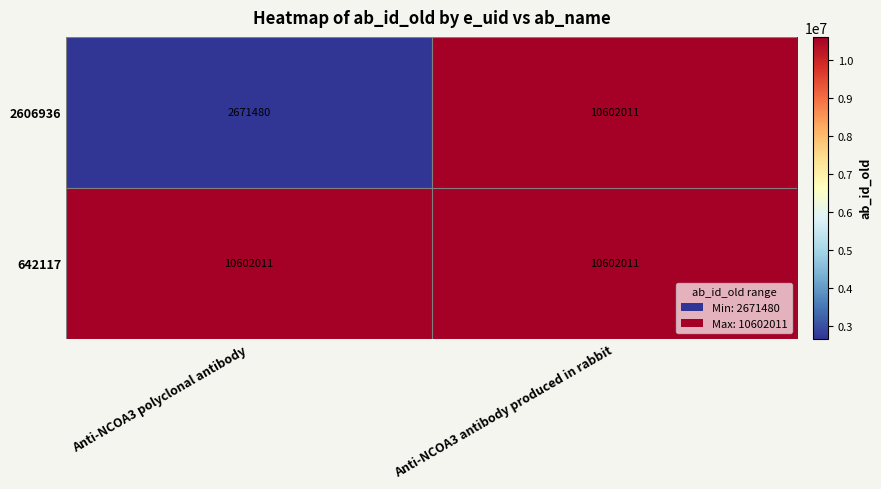

Reading left to right, transcribe all the data shown in this chart.

2606936: Anti-NCOA3 polyclonal antibody=2671480	Anti-NCOA3 antibody produced in rabbit=10602011
642117: Anti-NCOA3 polyclonal antibody=10602011	Anti-NCOA3 antibody produced in rabbit=10602011